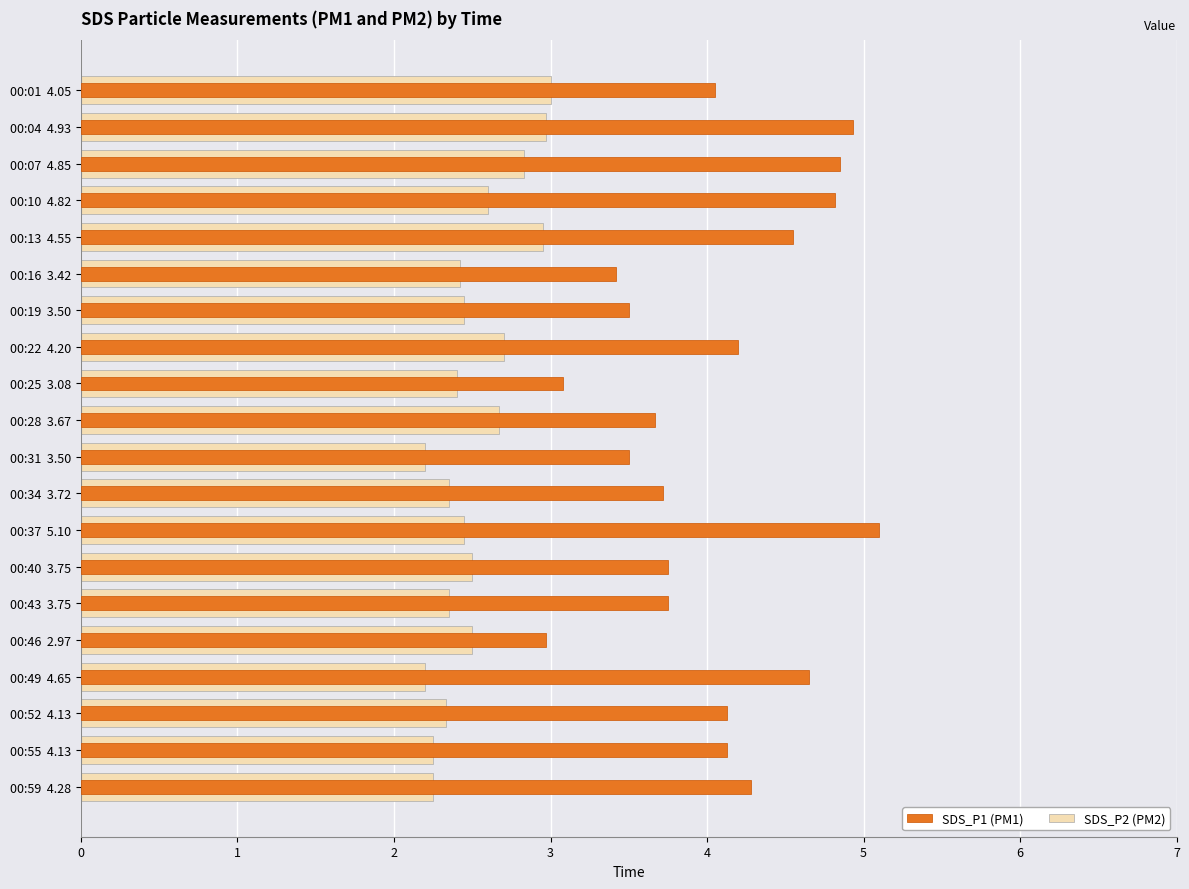

What is the spread (max minus min) of values at 00:13 4.55?

1.6